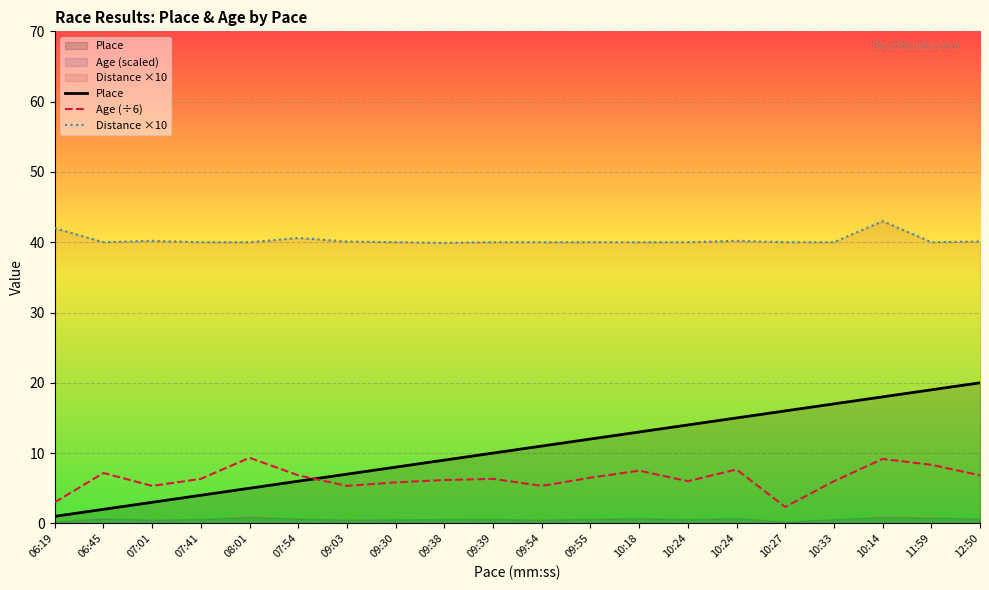

Reading right to left, list all the values displayed in this chart.

Place: 12:50=20.0	11:59=19.0	10:14=18.0	10:33=17.0	10:27=16.0	10:24=15.0	10:24=14.0	10:18=13.0	09:55=12.0	09:54=11.0	09:39=10.0	09:38=9.0	09:30=8.0	09:03=7.0	07:54=6.0	08:01=5.0	07:41=4.0	07:01=3.0	06:45=2.0	06:19=1.0
Age (÷6): 12:50=6.8	11:59=8.3	10:14=9.2	10:33=6.0	10:27=2.3	10:24=7.7	10:24=6.0	10:18=7.5	09:55=6.5	09:54=5.3	09:39=6.3	09:38=6.2	09:30=5.8	09:03=5.3	07:54=6.8	08:01=9.3	07:41=6.3	07:01=5.3	06:45=7.2	06:19=3.0
Distance ×10: 12:50=40.1	11:59=40.0	10:14=43.0	10:33=40.0	10:27=40.0	10:24=40.2	10:24=40.0	10:18=40.0	09:55=40.0	09:54=40.0	09:39=40.0	09:38=39.9	09:30=40.0	09:03=40.1	07:54=40.6	08:01=40.0	07:41=40.0	07:01=40.2	06:45=40.0	06:19=42.0